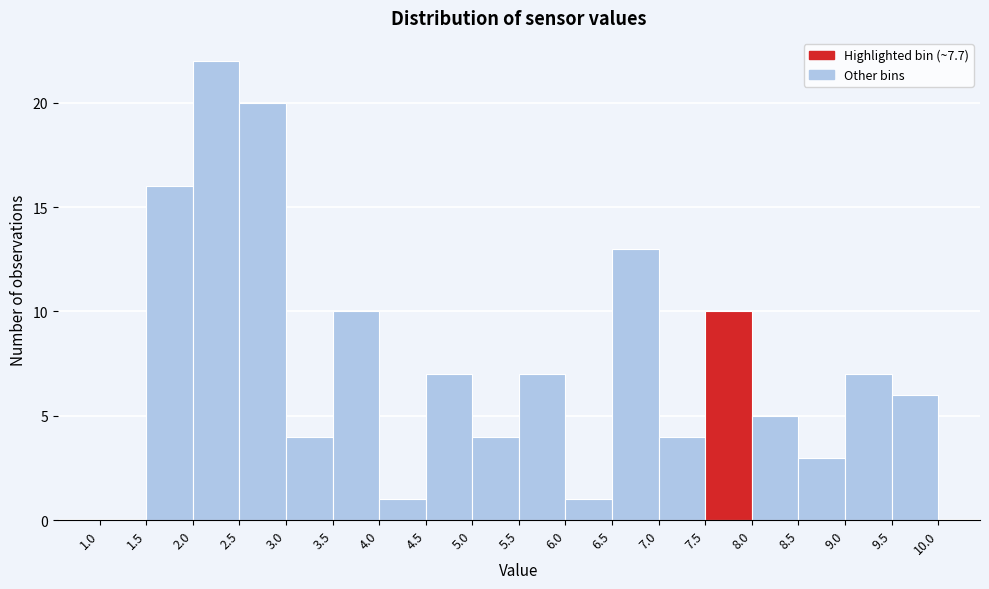

Reading left to right, transcribe this chart: for each bar, give the range it covers on the x-axis and its height. The values are not printed on the chart, so give them approximately, as read against the axis.

1.0 to 1.5: 0
1.5 to 2.0: 16
2.0 to 2.5: 22
2.5 to 3.0: 20
3.0 to 3.5: 4
3.5 to 4.0: 10
4.0 to 4.5: 1
4.5 to 5.0: 7
5.0 to 5.5: 4
5.5 to 6.0: 7
6.0 to 6.5: 1
6.5 to 7.0: 13
7.0 to 7.5: 4
7.5 to 8.0: 10
8.0 to 8.5: 5
8.5 to 9.0: 3
9.0 to 9.5: 7
9.5 to 10.0: 6